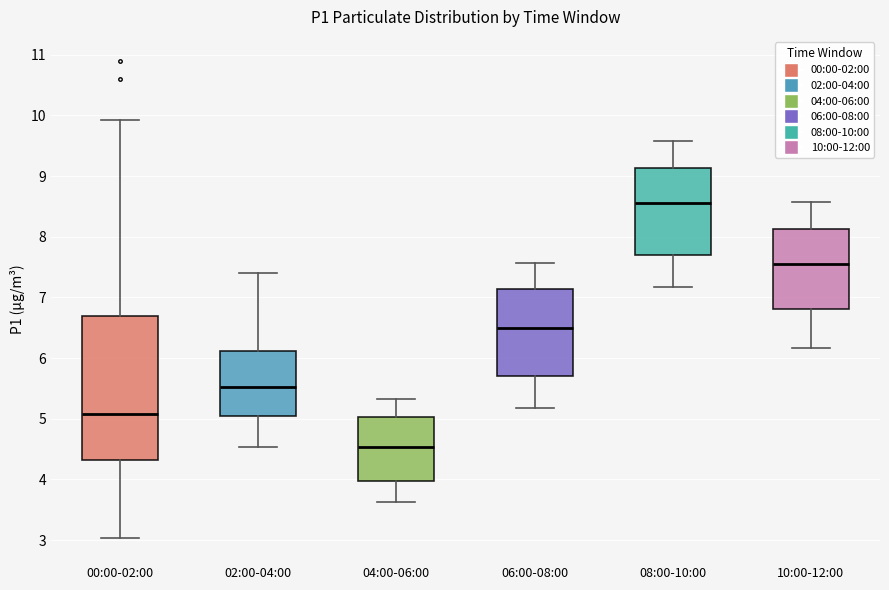

Which box is the tallest, from its lower edge to its upper edge?

00:00-02:00